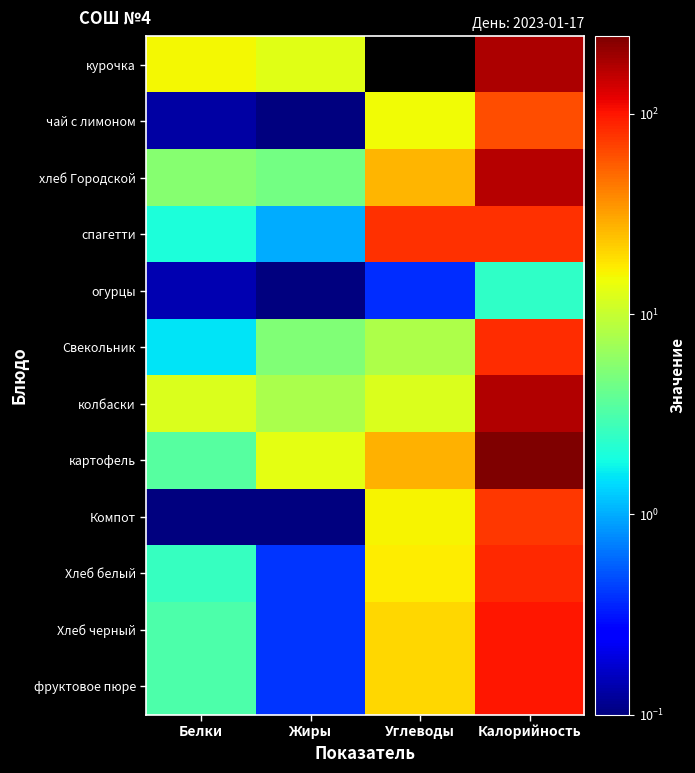

The Свекольник series shows 13.0 at Углеводы. True or false?

False